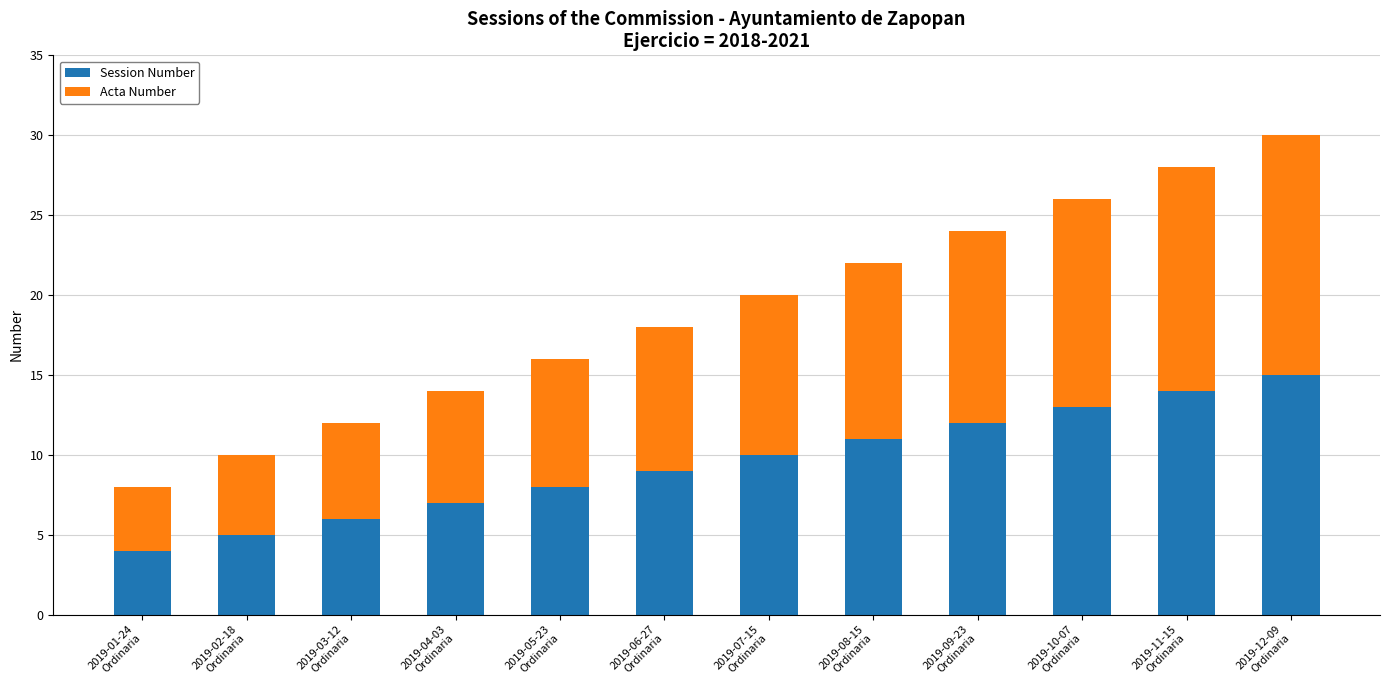

What is the difference between the maximum and minimum values in the Session Number series?

11